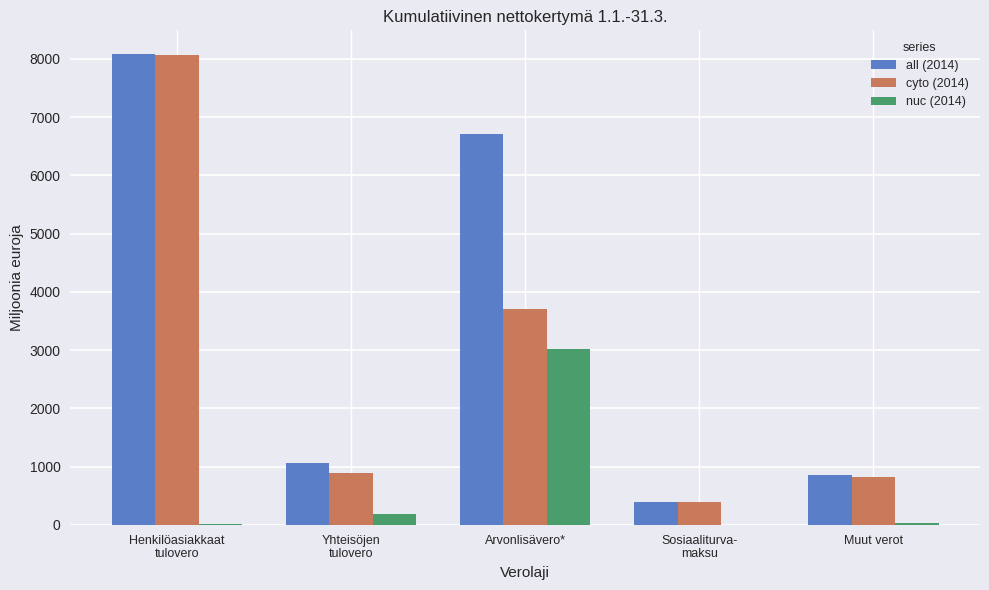

Which series has the largest total across all categories?

all (2014)